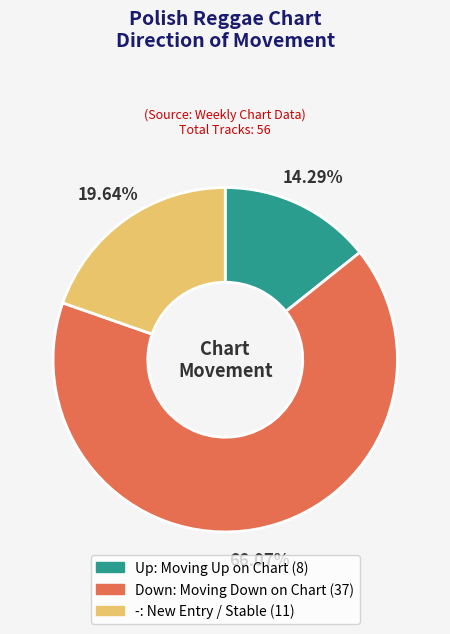

Does any single category account for the majority?

Yes